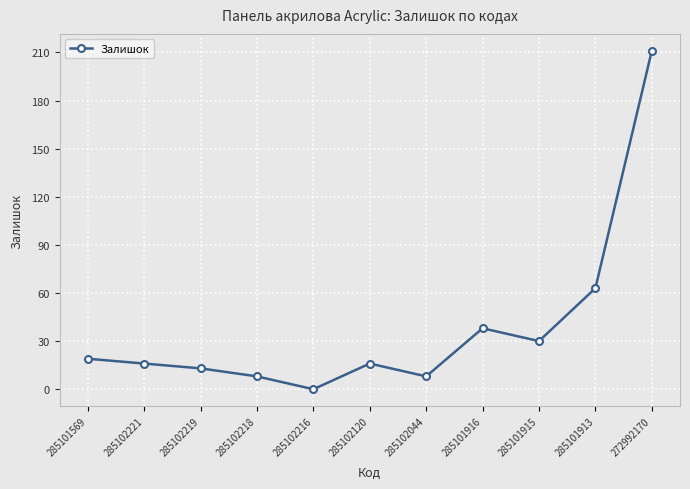

The value at 285102216 is 125. True or false?

False